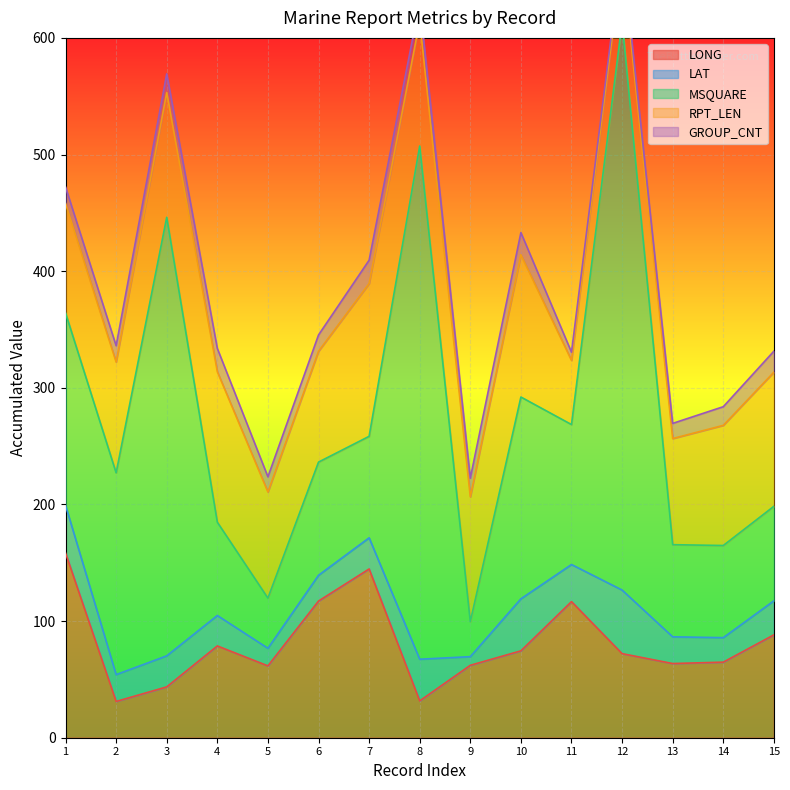

Is it true that GROUP_CNT equals 14.0 at 2?

True